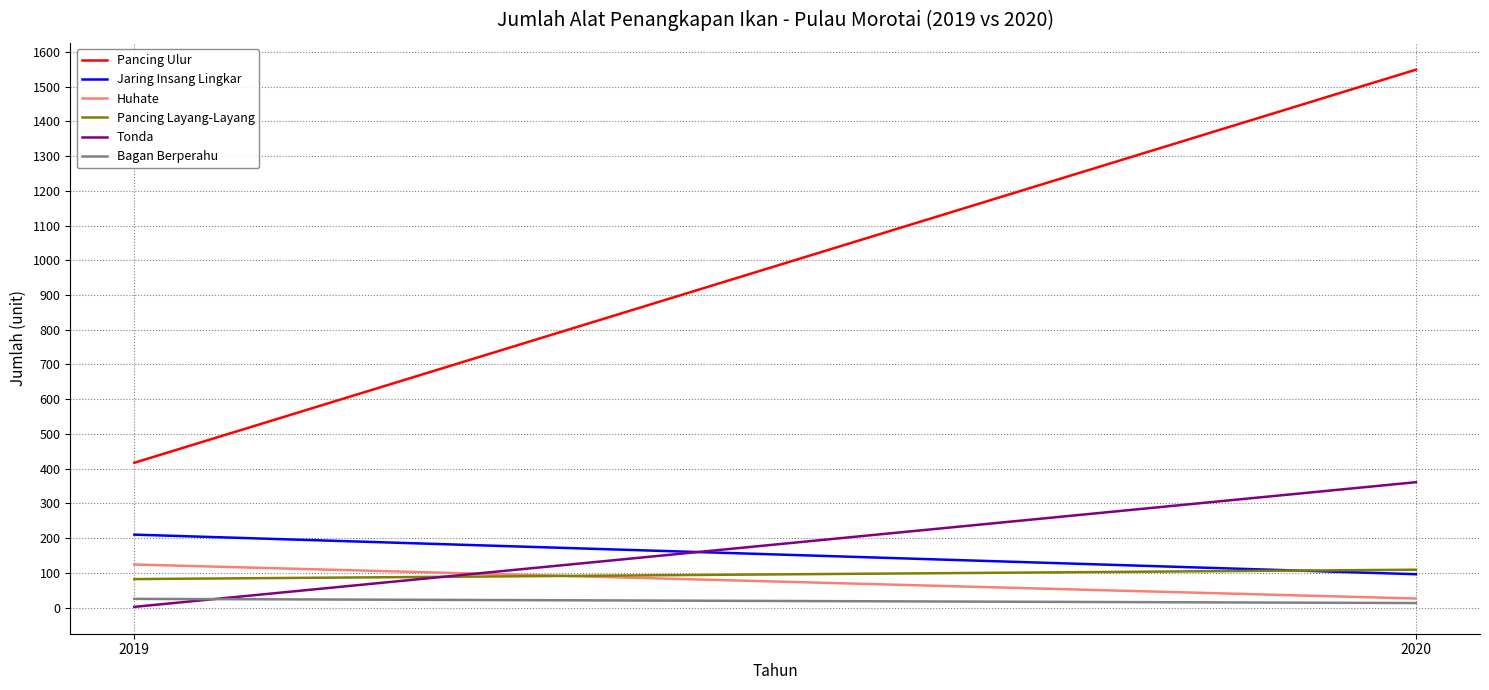

Between 2019 and 2020, which is larger?

2020